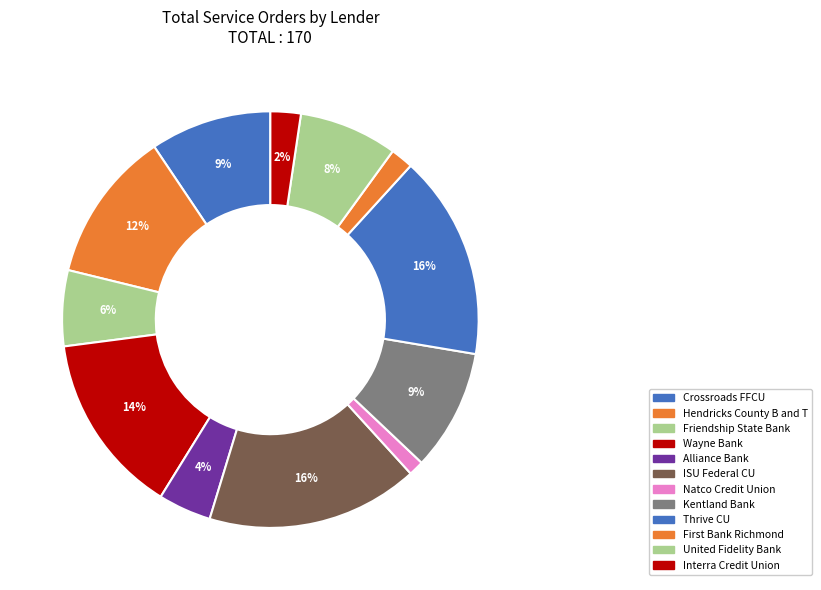

How many slices are in this pie chart?

12